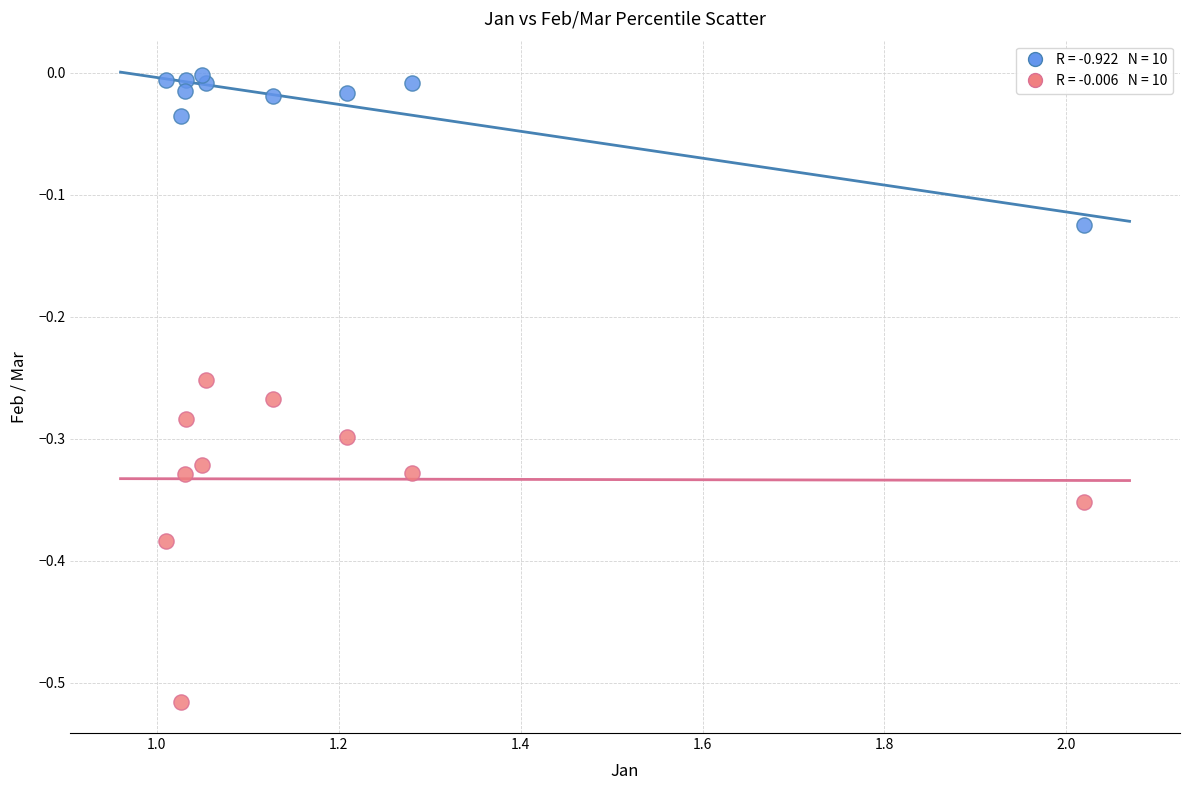

Across all data points, what is the range of X values (max minus min)?

1.0